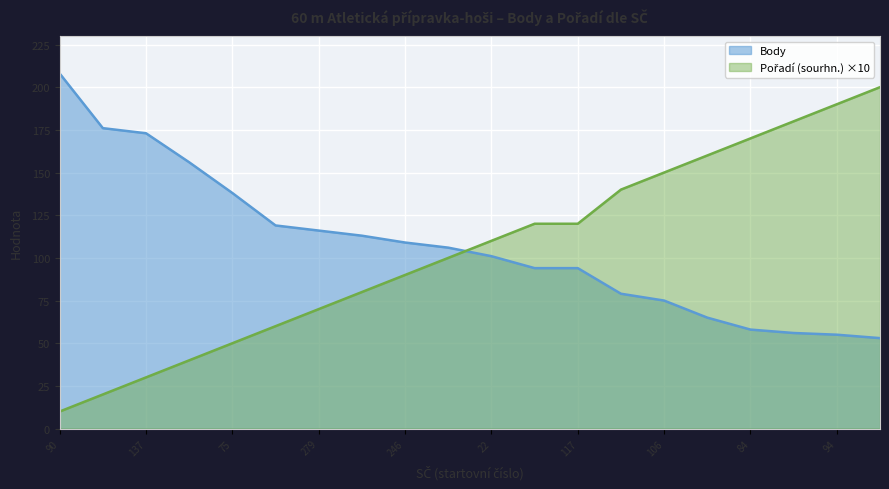

Does the chart display data point markers on the line(s)?

No